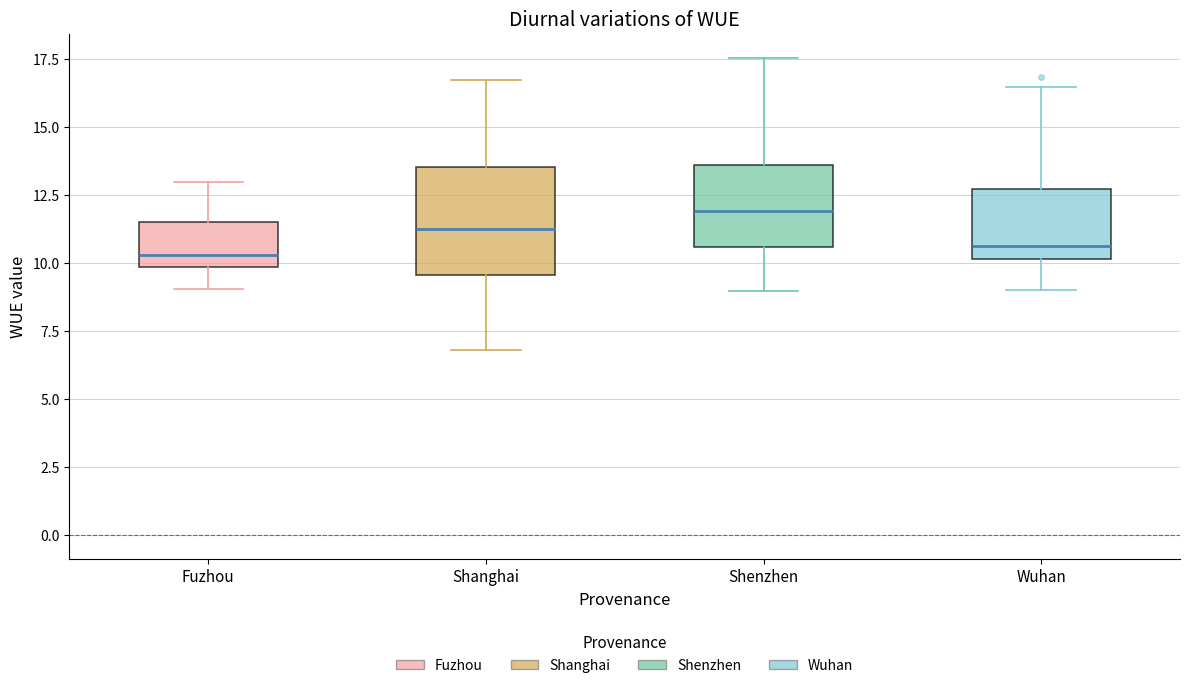

Comparing the boxes themselves (not the whiskers), which one is the tallest?

Shanghai